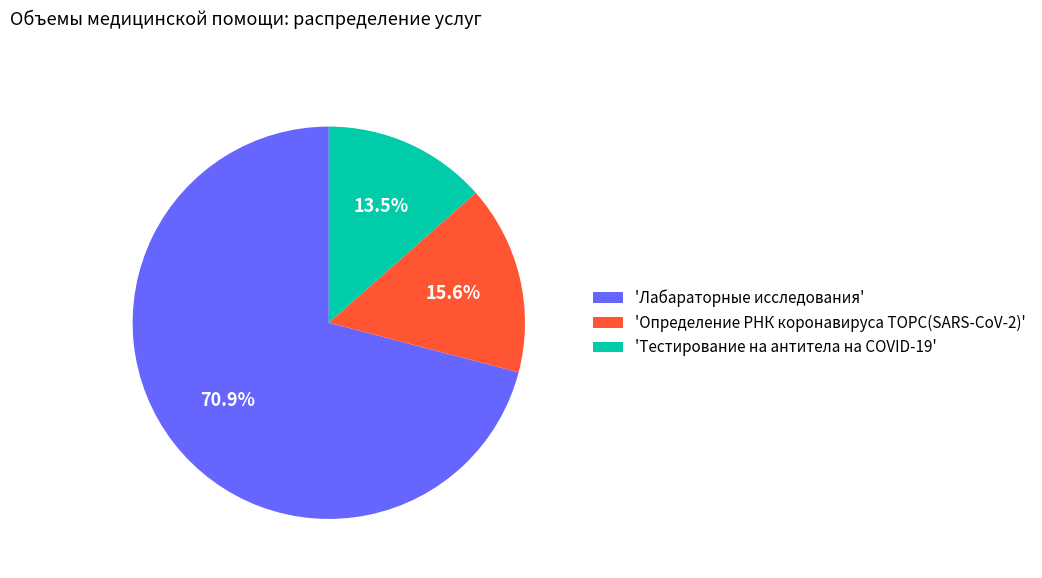

What is the majority slice?

'Лабараторные исследования'